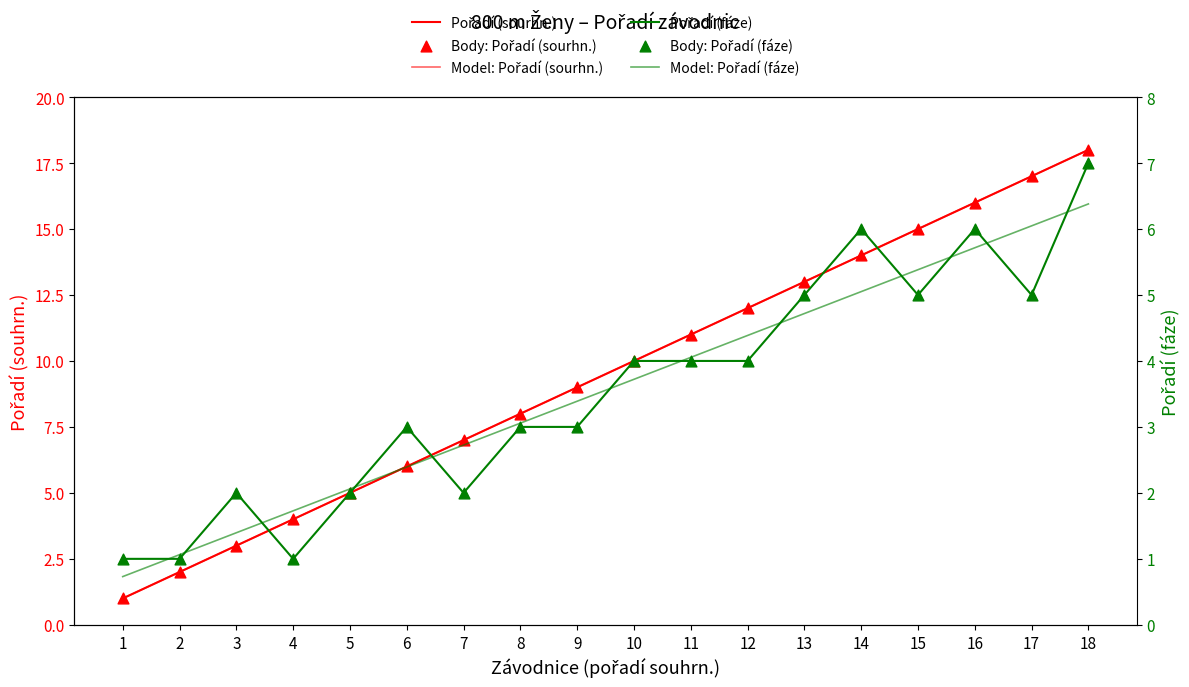

Which series has the widest spread of Y values?

Pořadí (sourhn.)